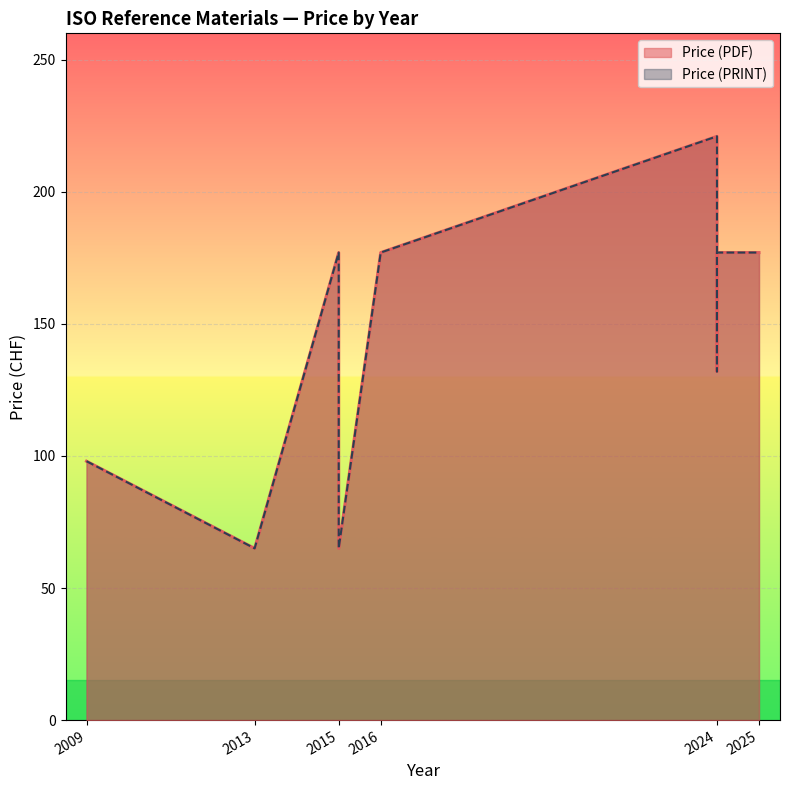

What is the total value across all series at 2024?

442